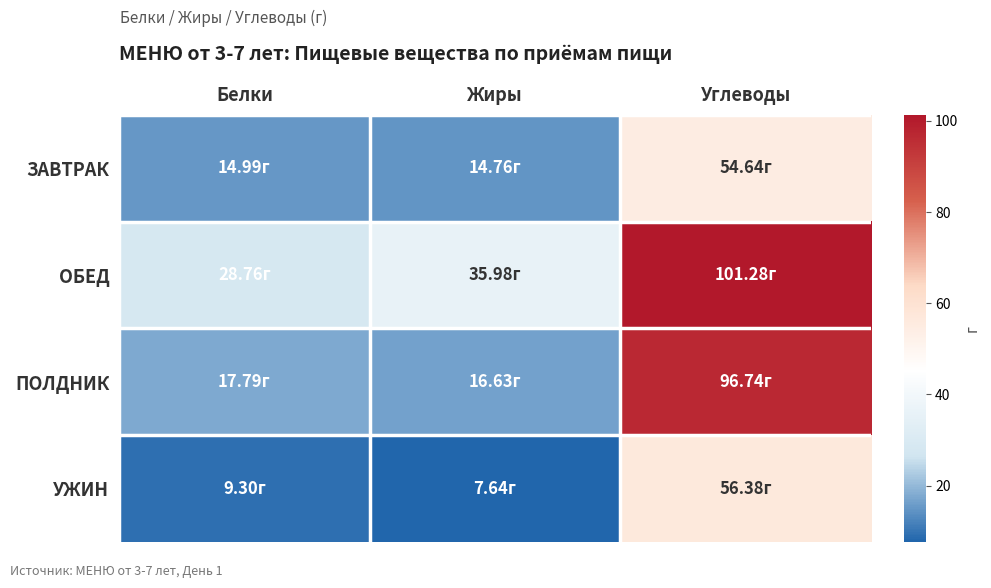

Reading left to right, list all the values displayed in this chart.

ЗАВТРАК: Белки=15.0	Жиры=14.8	Углеводы=54.6
ОБЕД: Белки=28.8	Жиры=36.0	Углеводы=101.3
ПОЛДНИК: Белки=17.8	Жиры=16.6	Углеводы=96.7
УЖИН: Белки=9.3	Жиры=7.6	Углеводы=56.4